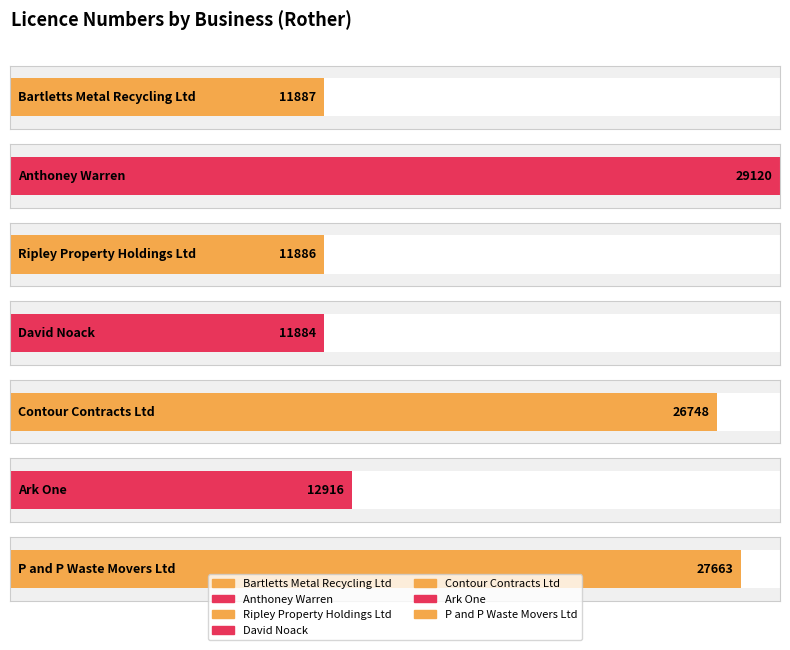

Between Ripley Property Holdings Ltd and Contour Contracts Ltd, which is larger?

Contour Contracts Ltd